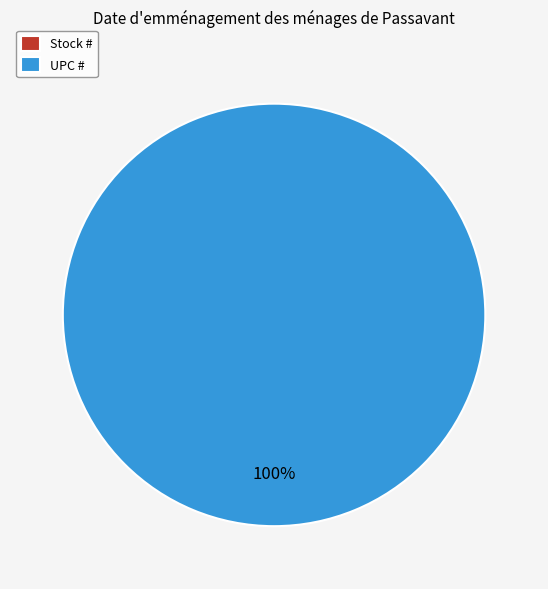

Rank the categories by value from lowest to highest.

Stock #, UPC #